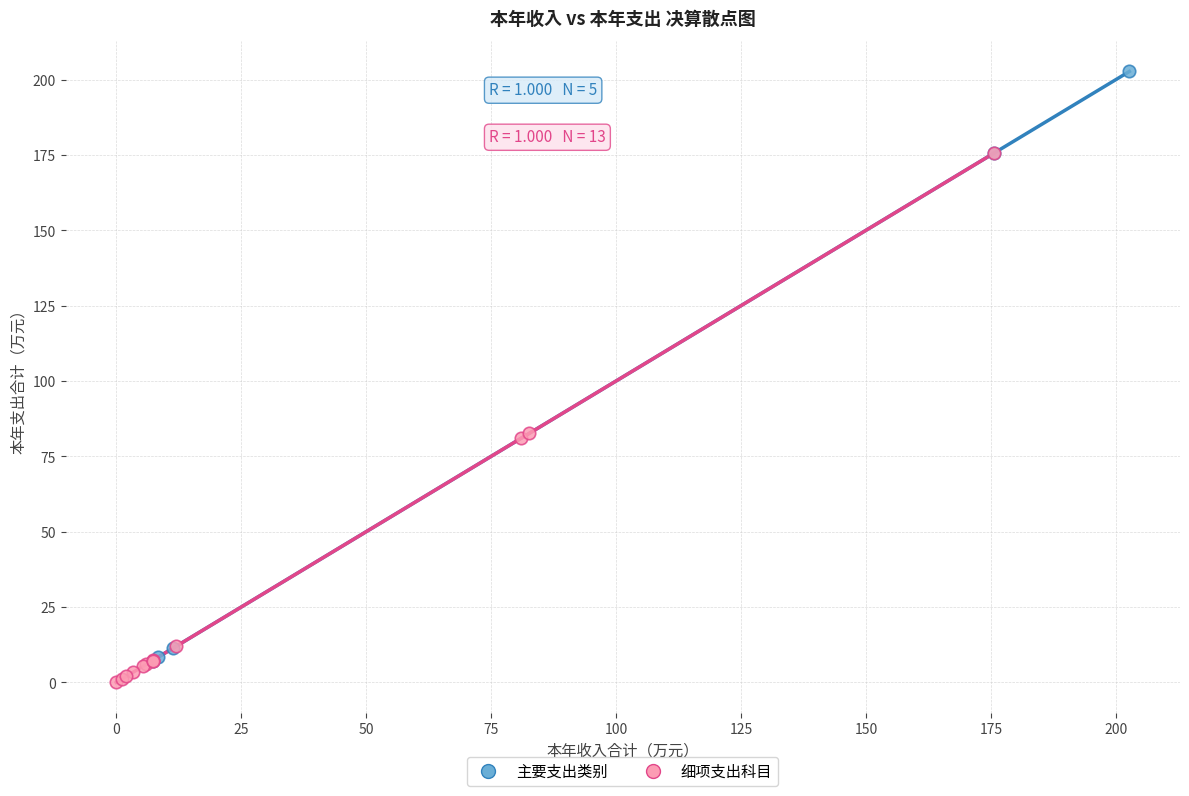

Which series reaches the minimum Y coordinate?

细项支出科目